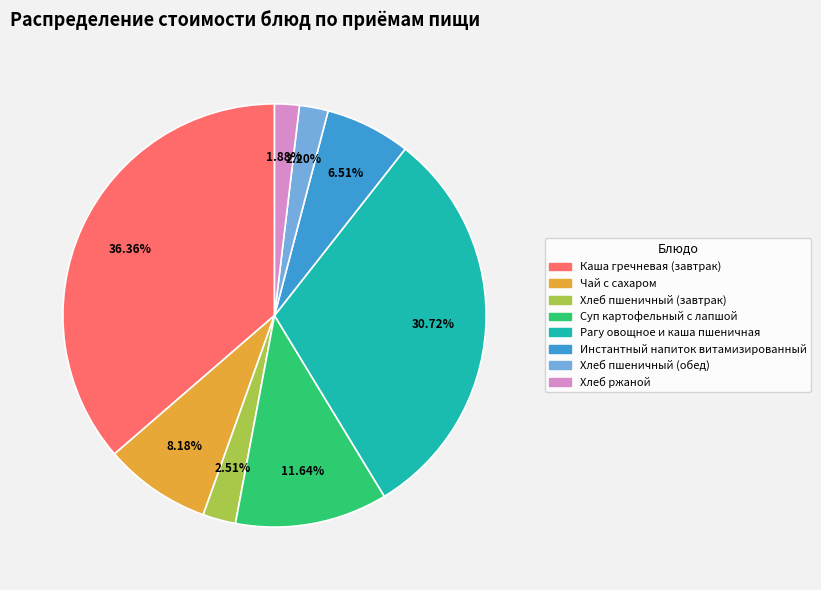

What percentage is the Хлеб ржаной slice, to the nearest percent?

2%